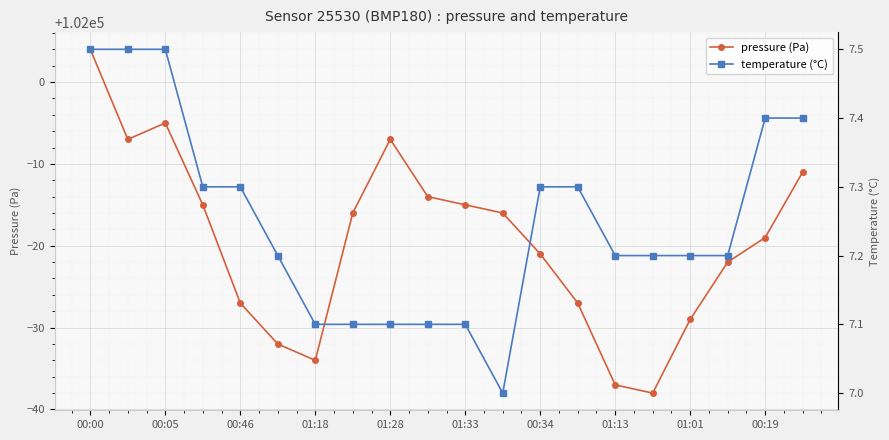

What is the lowest value of the temperature series?

7.0